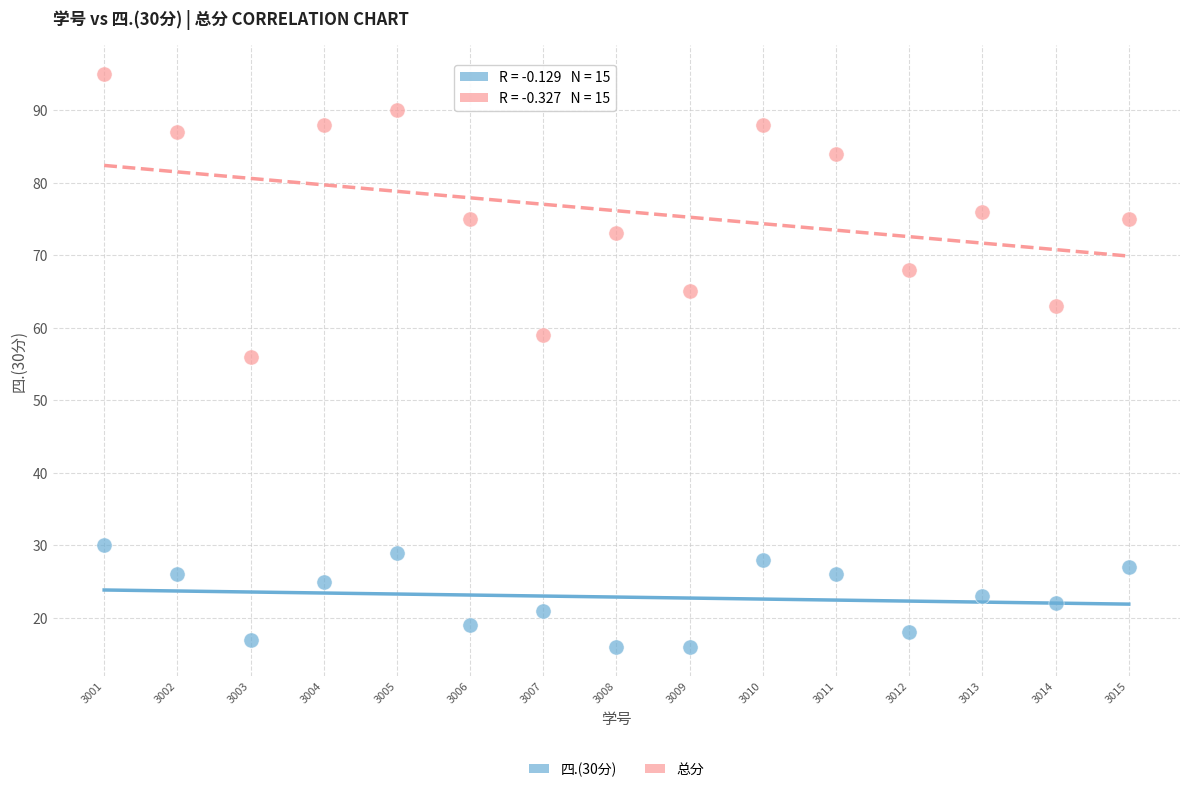

Across all series, what Y value is closest to 55?

56